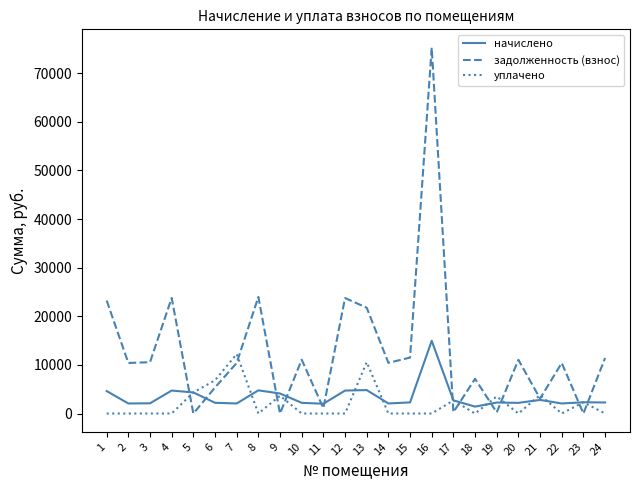

Which series has the largest range (max minus min)?

задолженность (взнос)